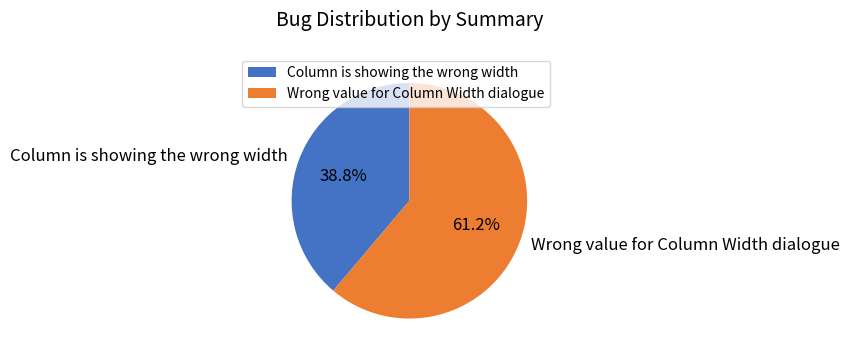

Rank the categories by value from highest to lowest.

Wrong value for Column Width dialogue, Column is showing the wrong width